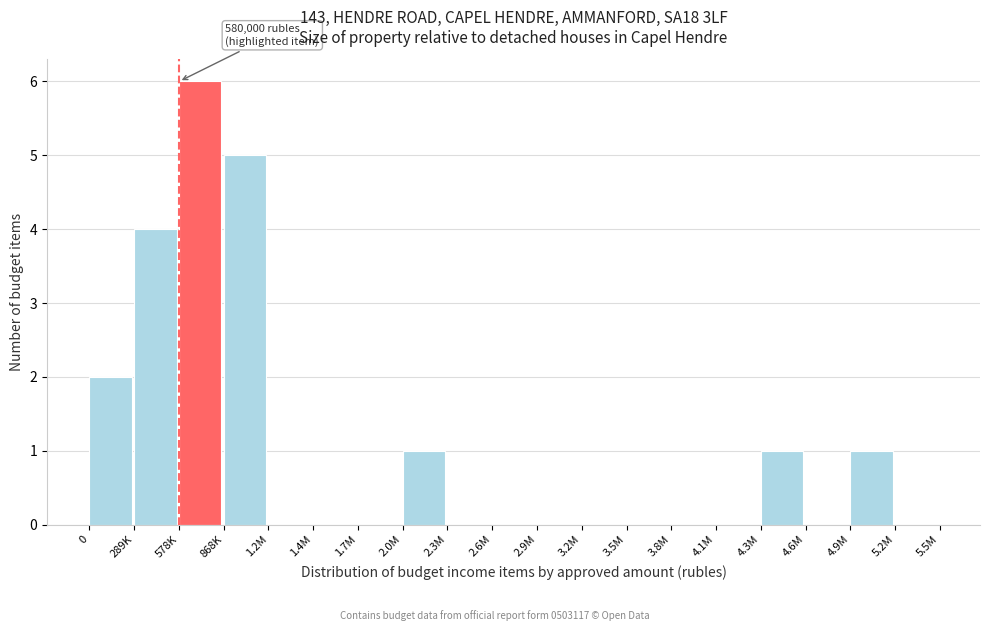

Reading right to left, what are all the values shown in this chart?

5.2M=0	4.9M=1	4.6M=0	4.3M=1	4.1M=0	3.8M=0	3.5M=0	3.2M=0	2.9M=0	2.6M=0	2.3M=0	2.0M=1	1.7M=0	1.4M=0	1.2M=0	868K=5	578K=6	289K=4	0=2